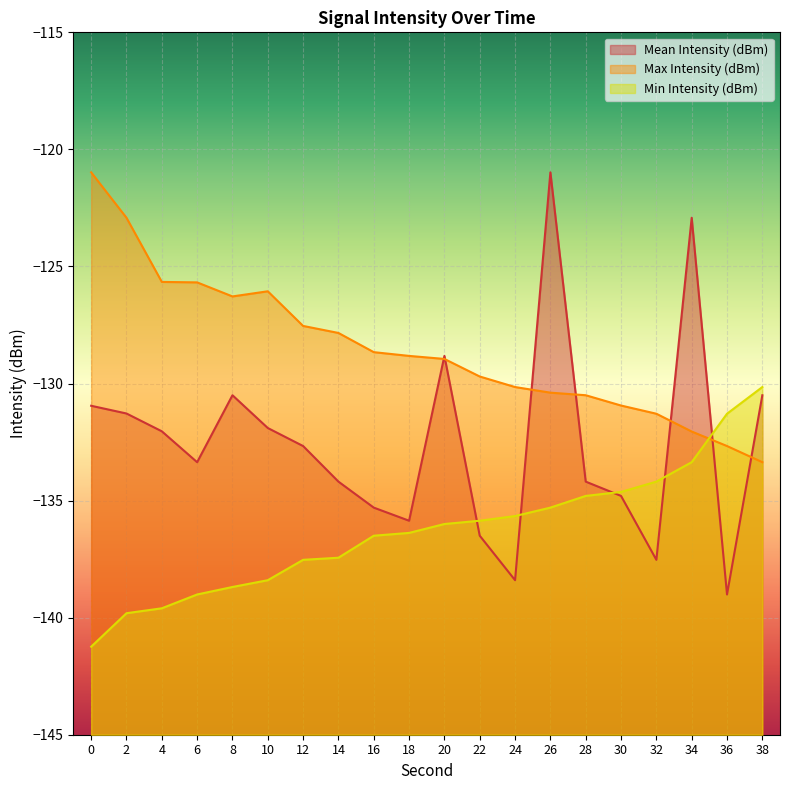

Rank the series at 16 from lowest to highest value.

Min Intensity (dBm), Mean Intensity (dBm), Max Intensity (dBm)